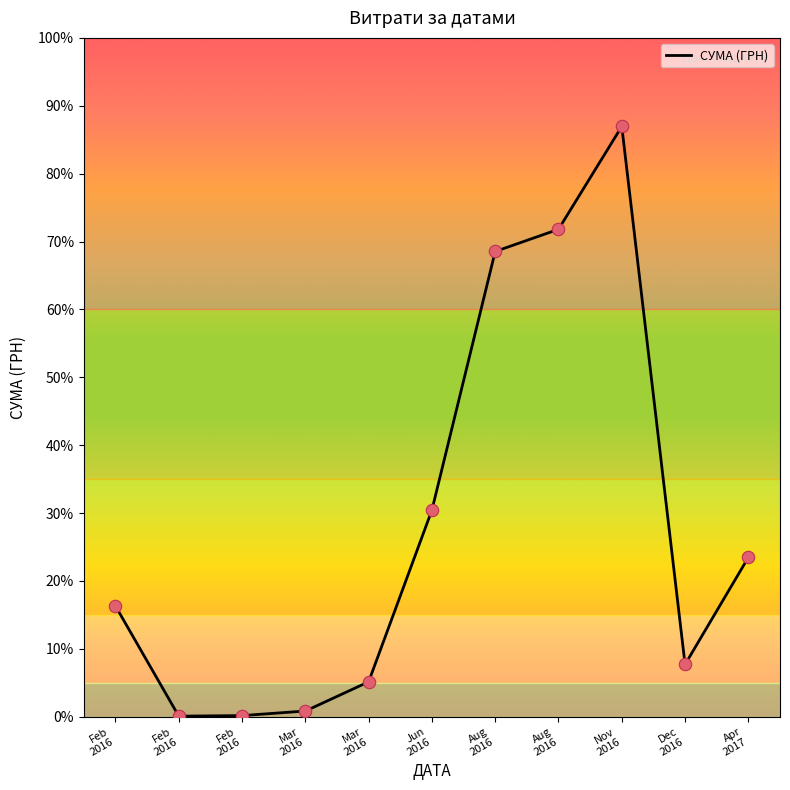

What is the ratio of the value at Mar
2016 to the value at Feb
2016?

0.1